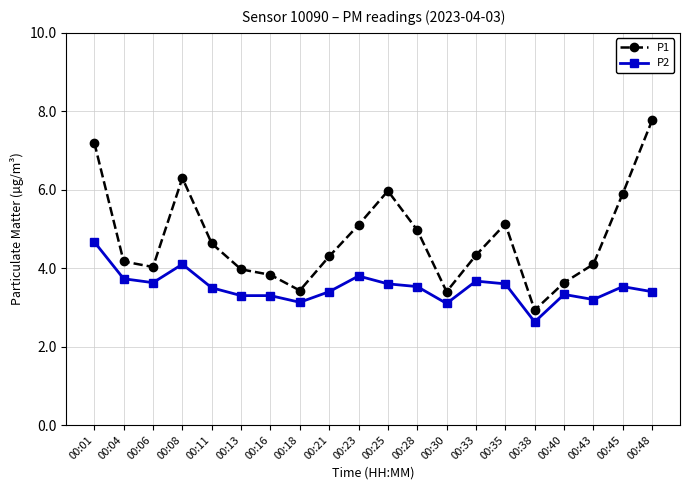

At which category does the chart reach its minimum across all series?

00:38